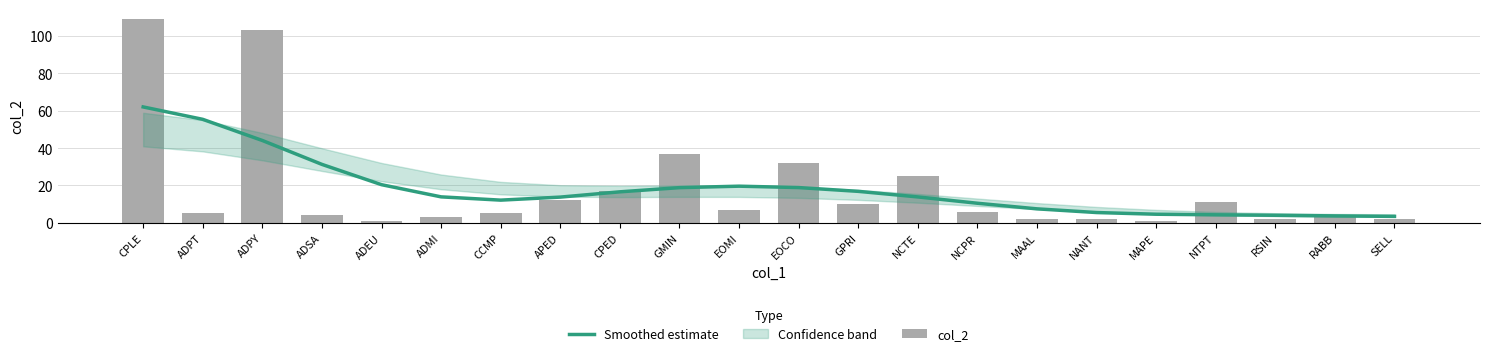

The value of Smoothed estimate at CPED is 16.5. True or false?

True